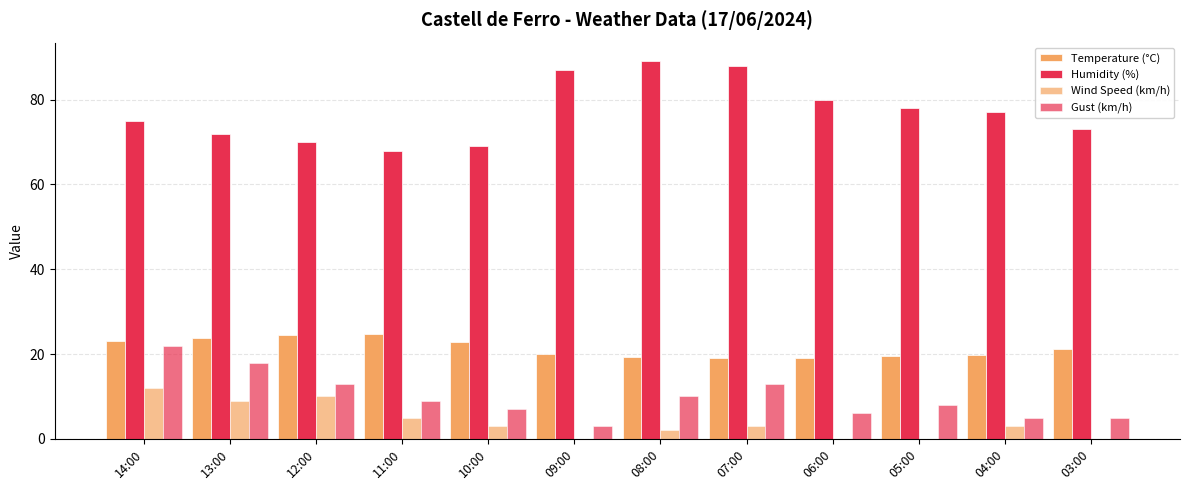

At how many categories does at least one series exceed 86?

3